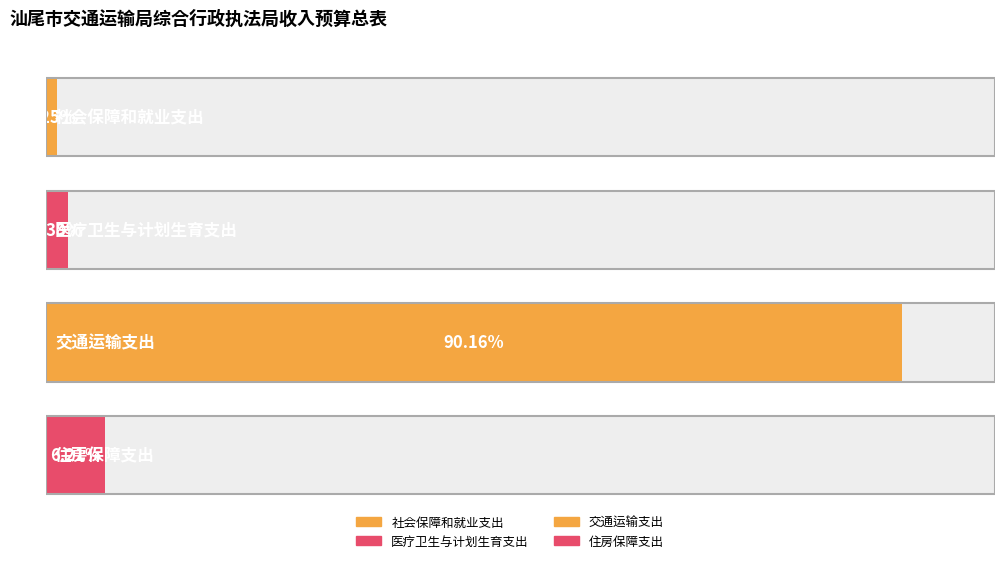

At which label is the value closest to 5878?

住房保障支出